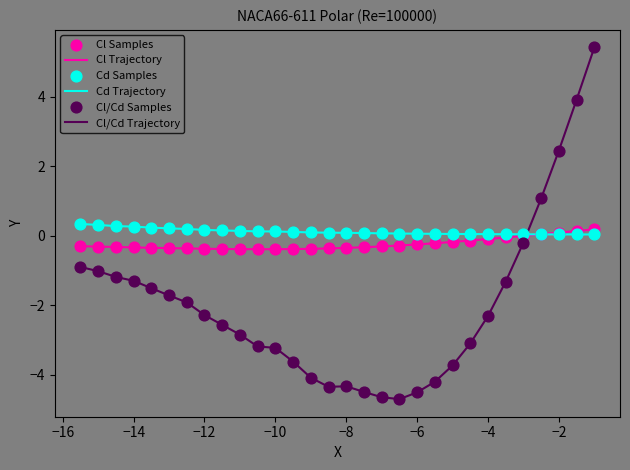

Rank the series by their average value, from lowest to highest.

Cl/Cd Trajectory, Cl Trajectory, Cd Trajectory